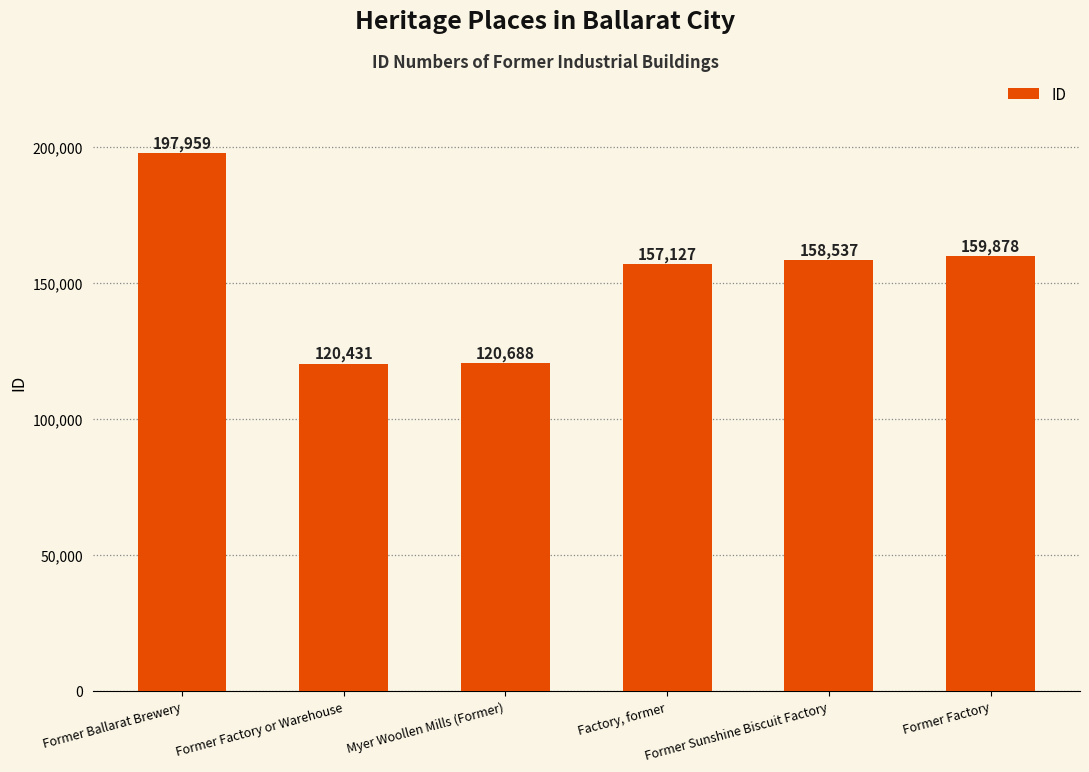

Reading left to right, what are all the values shown in this chart?

197959	120431	120688	157127	158537	159878